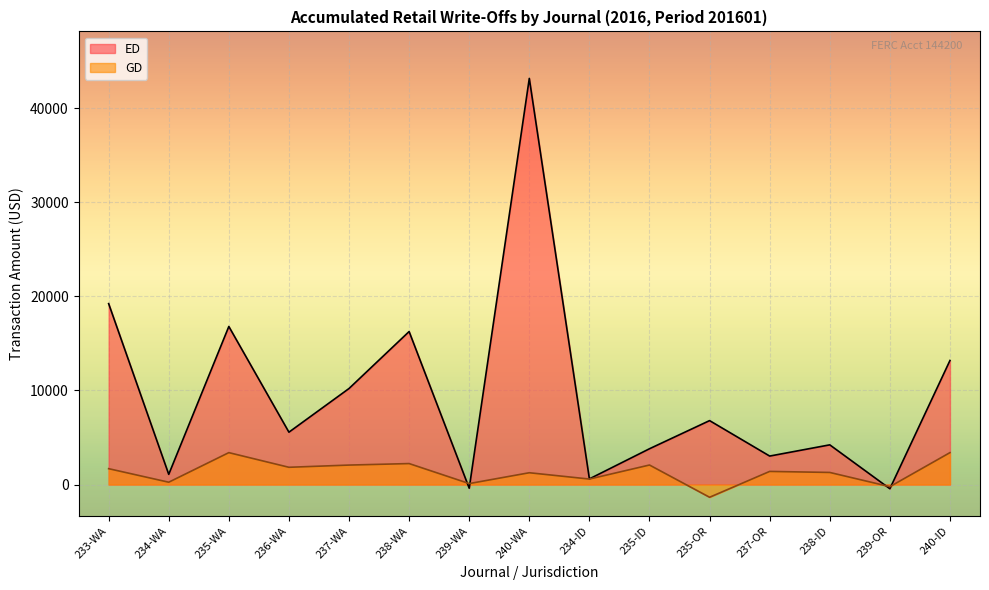

In GD, how many points are lower than both neighbors (excluding endpoints)?

6